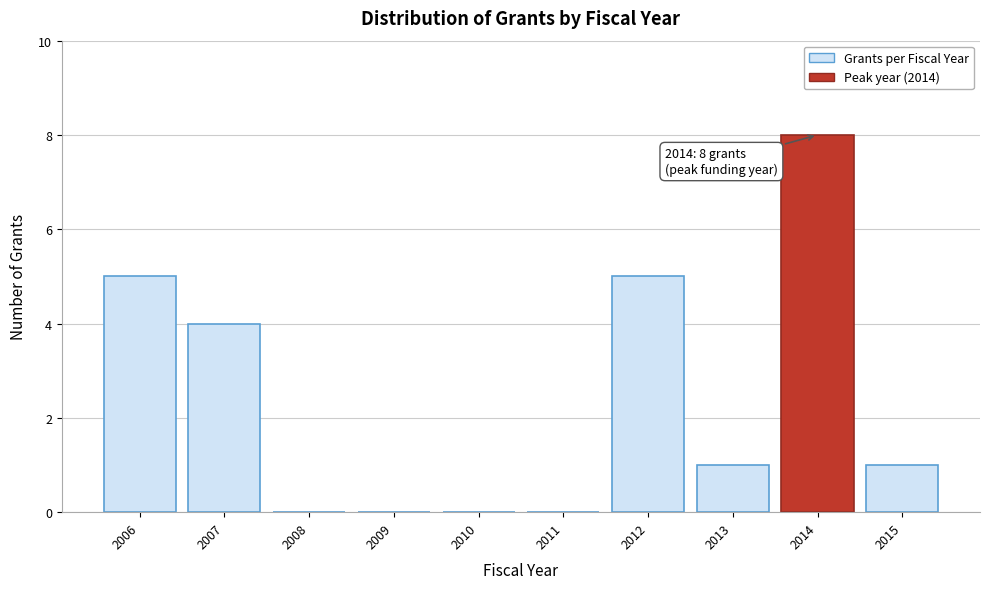

Reading right to left, what are all the values shown in this chart?

2015=1	2014=8	2013=1	2012=5	2011=0	2010=0	2009=0	2008=0	2007=4	2006=5